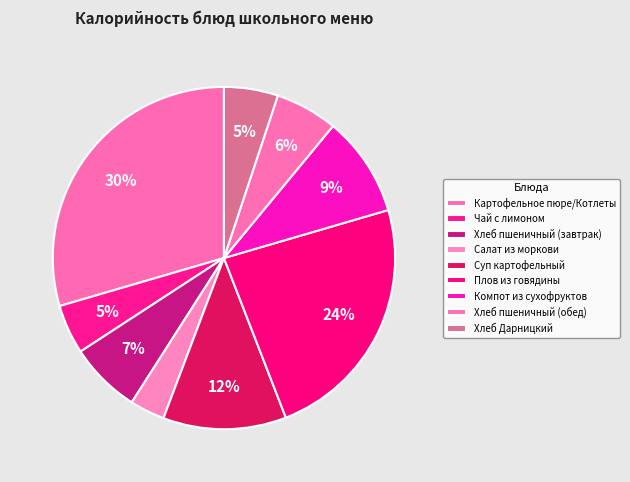

Count the number of slices in the pie.

9